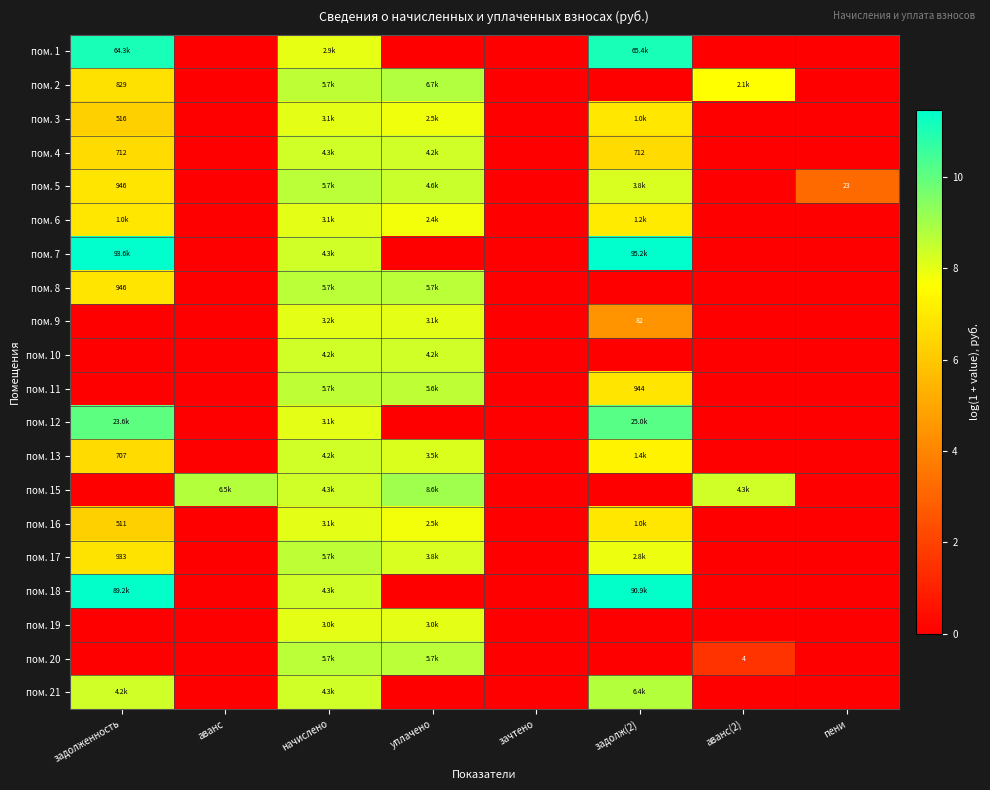

Is it true that пом. 18 equals 13.9 at начислено?

False